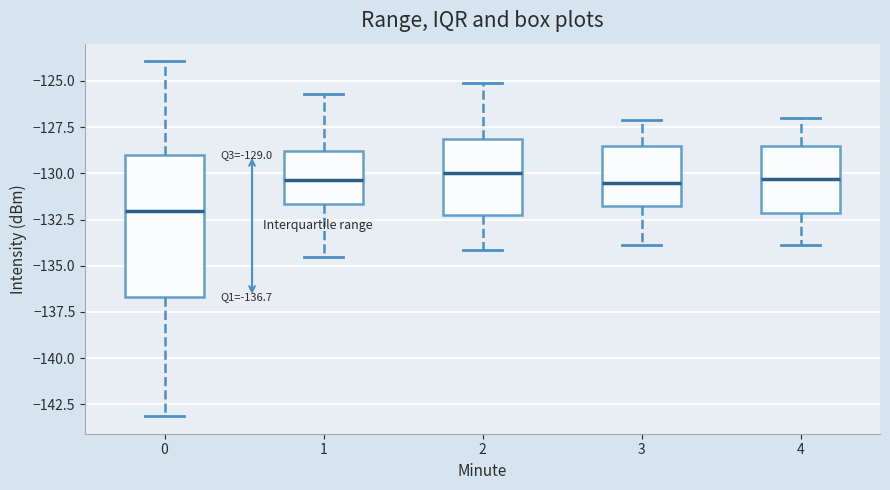

Which box is the tallest, from its lower edge to its upper edge?

0